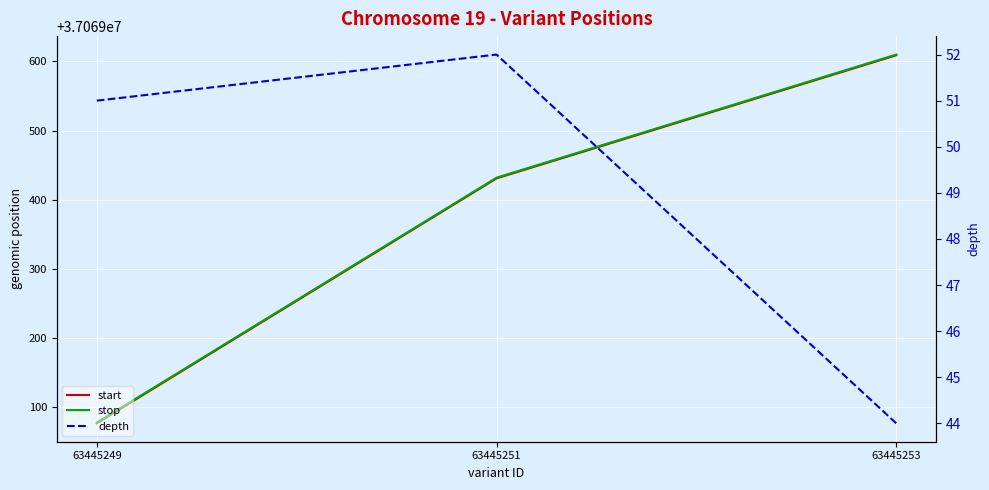

How many data points in start are above 37069431?

1